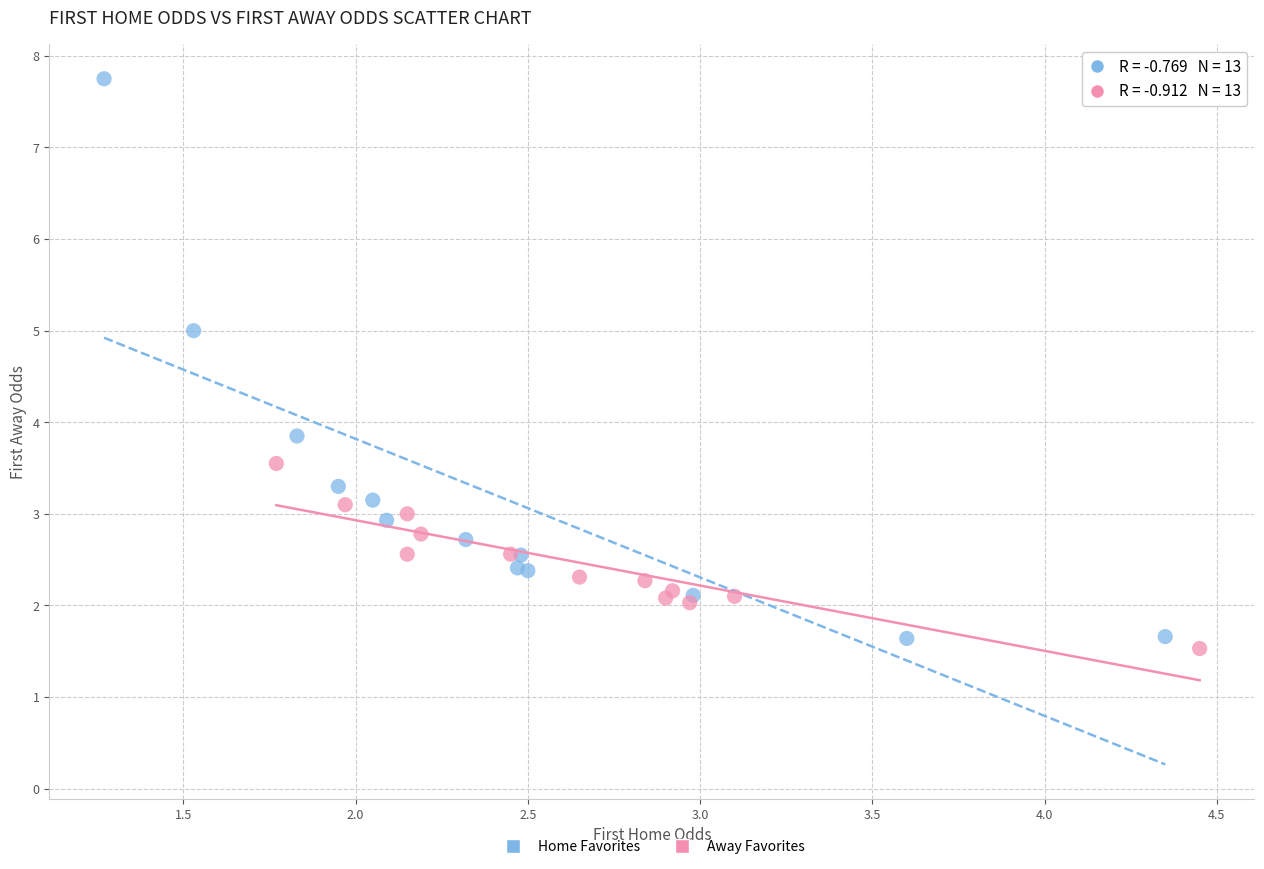

Which series has the largest Y range (max minus min)?

Home Favorites